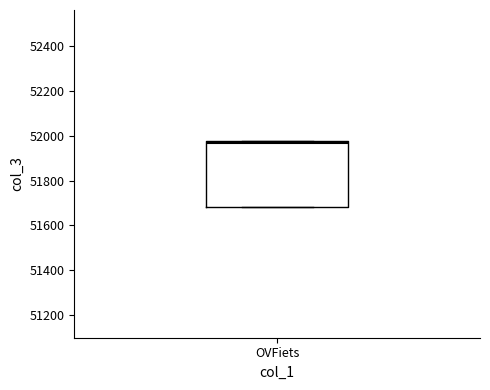

Read this box plot against the y-axis: the position of the median line, the range covered by the box, and the ends of both whiskers. The values are not printed on the chart, so give them approximately, as read against the axis.

median 51960, box 51680 to 51980, whiskers 51680 to 51980